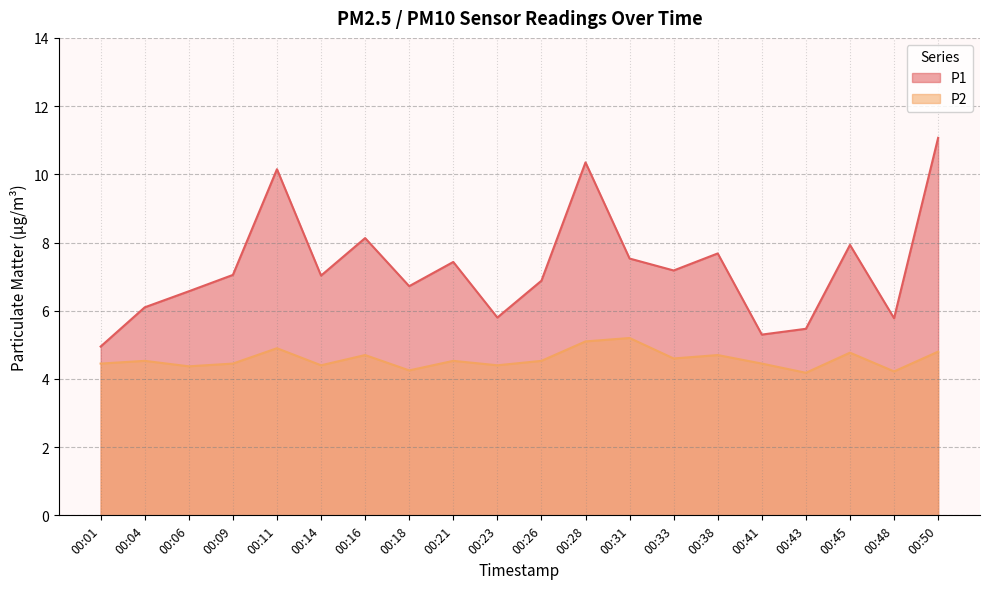

In P1, how many points are higher than both neighbors (excluding endpoints)?

6